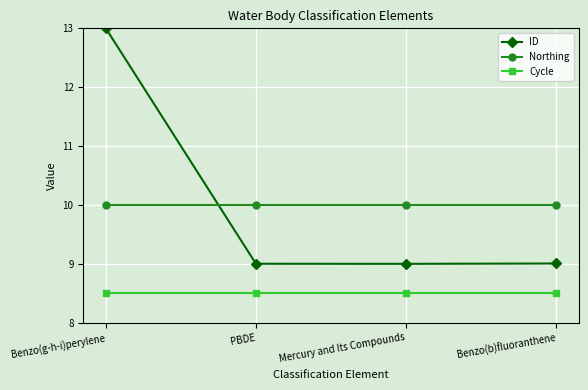

How many lines are shown in the chart?

3